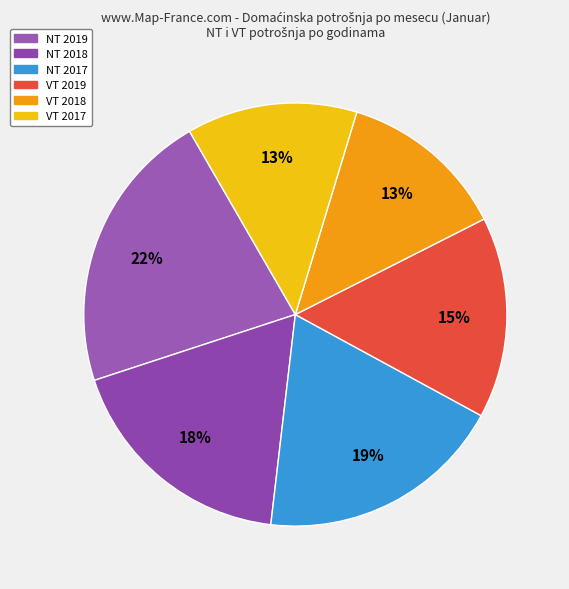

How many segments does this pie chart have?

6